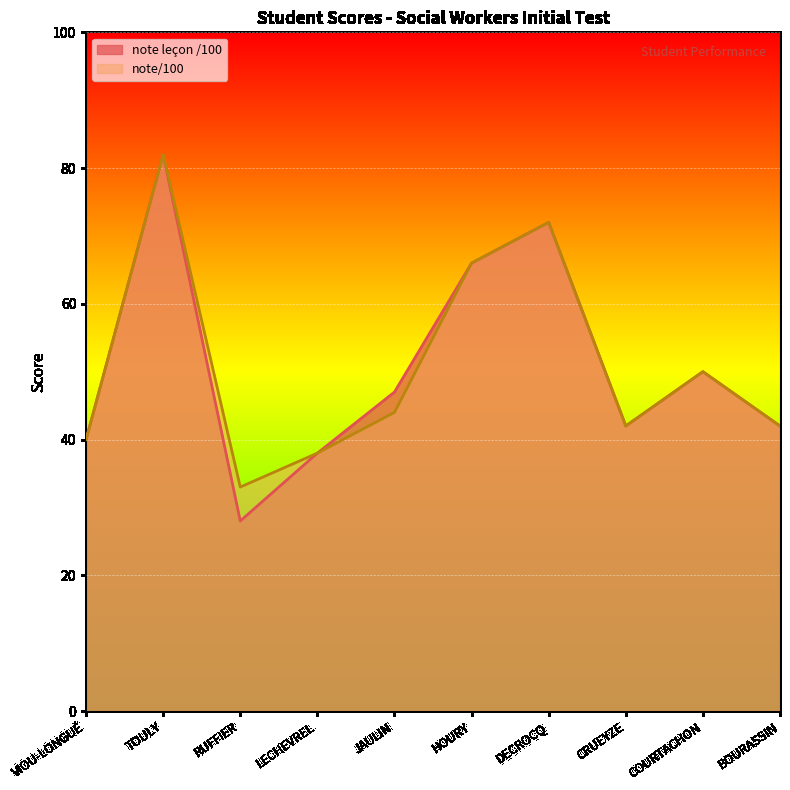

Where is the first local maximum for note leçon /100?

TOULY